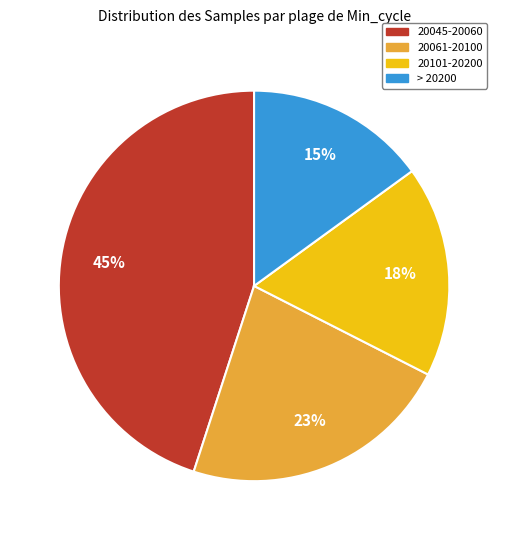

To the nearest percent, what is the difference between the largest and smallest slice percentages?

30%